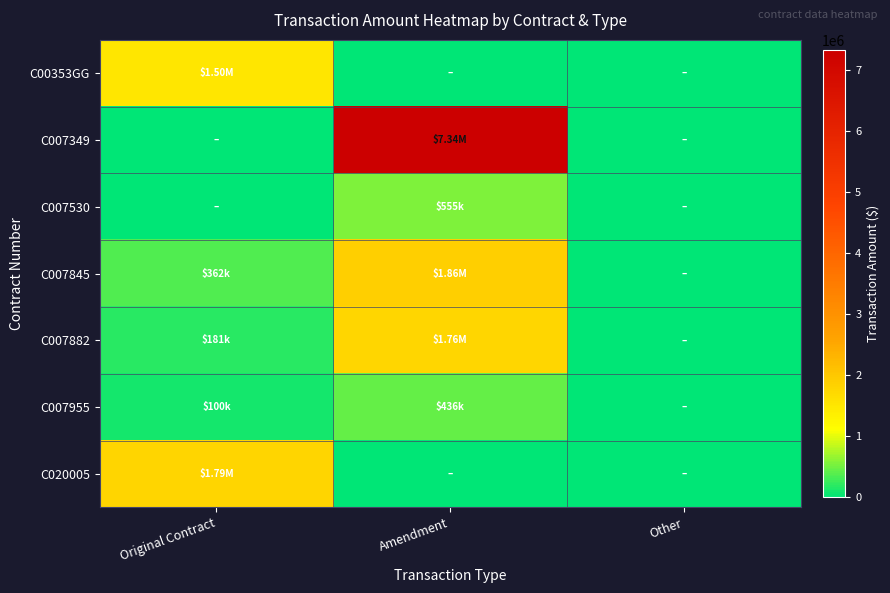

At Other, list the series in order from largest to smallest.

C00353GG, C007349, C007530, C007845, C007882, C007955, C020005